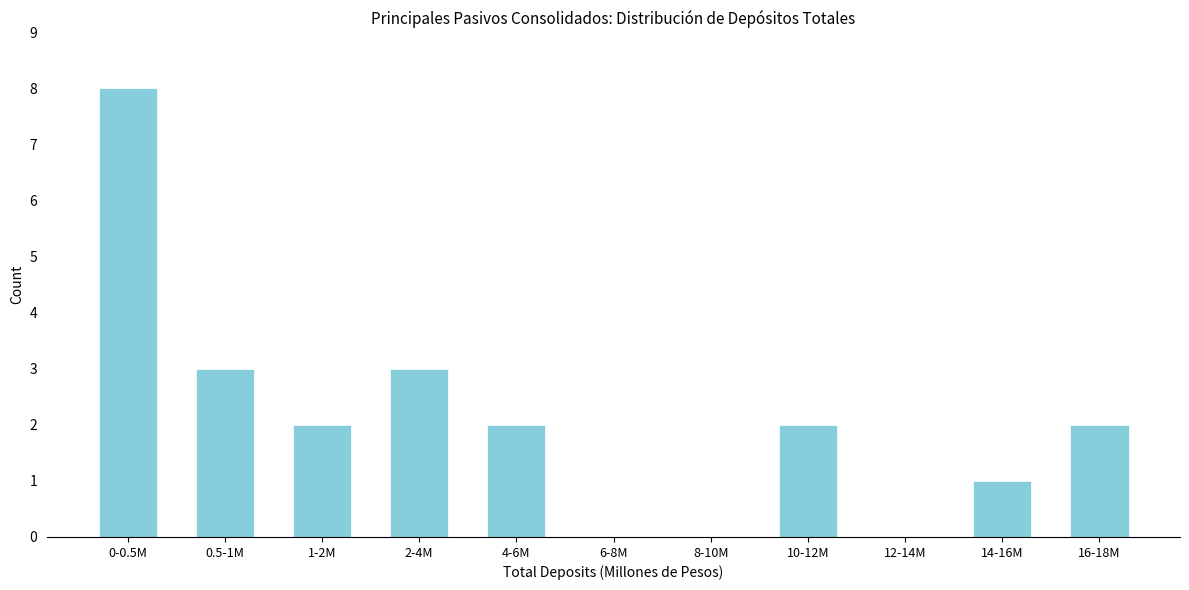

Reading left to right, extract all data points from this chart.

0-0.5M=8	0.5-1M=3	1-2M=2	2-4M=3	4-6M=2	6-8M=0	8-10M=0	10-12M=2	12-14M=0	14-16M=1	16-18M=2